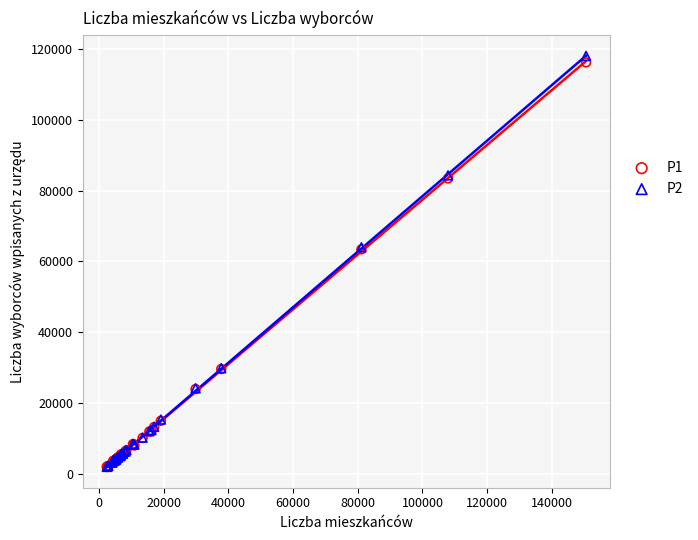

Which series reaches the maximum Y coordinate?

P2